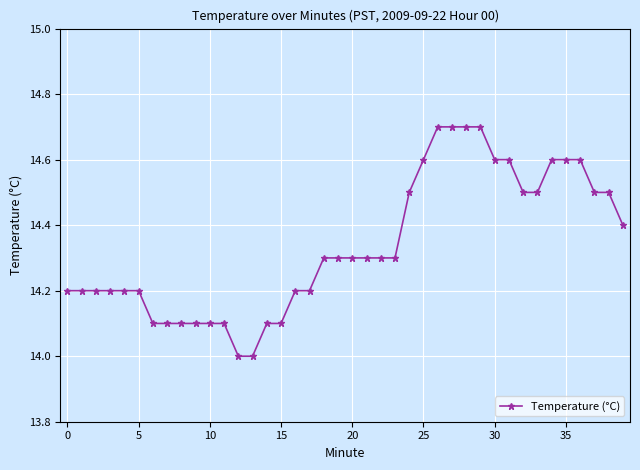

What is the difference between the maximum and minimum values?

0.7